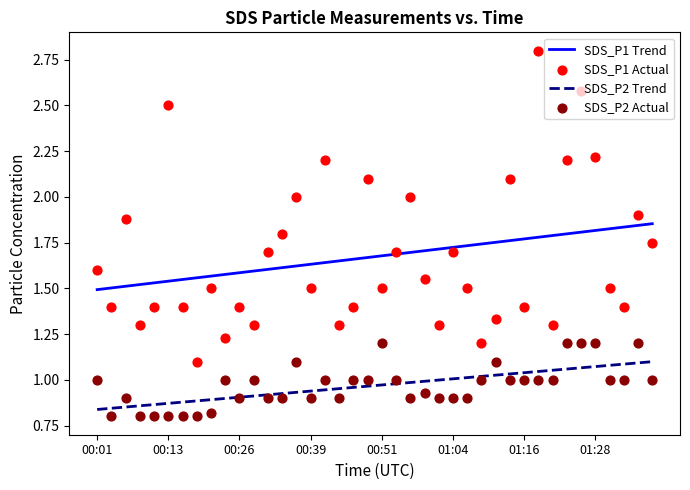

True or false: SDS_P2 Trend has a value of 1.2 at 00:26.

False